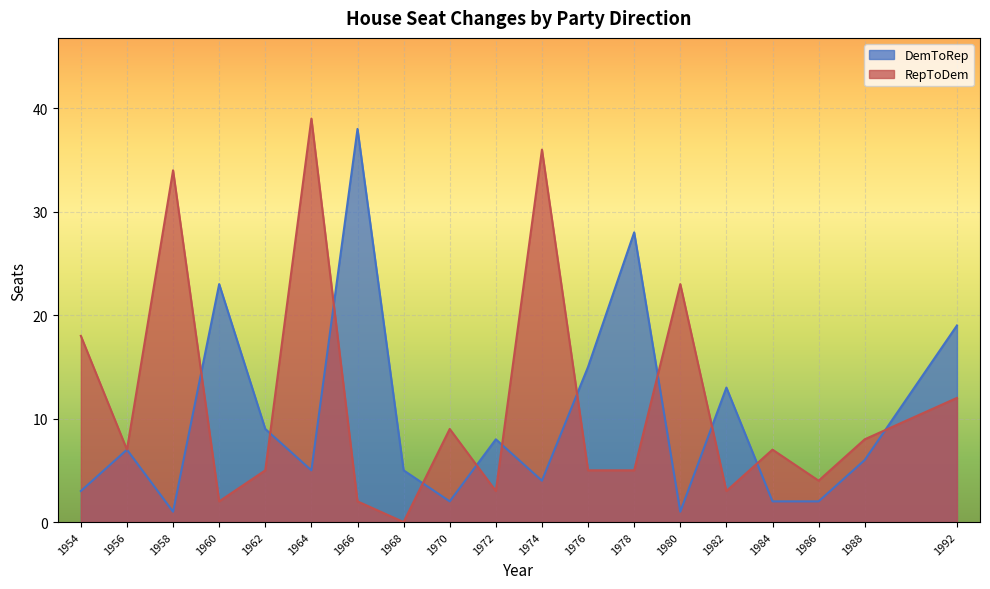

Reading right to left, transcribe all the data shown in this chart.

DemToRep: 19	6	2	2	13	1	28	15	4	8	2	5	38	5	9	23	1	7	3
RepToDem: 12	8	4	7	3	23	5	5	36	3	9	0	2	39	5	2	34	7	18